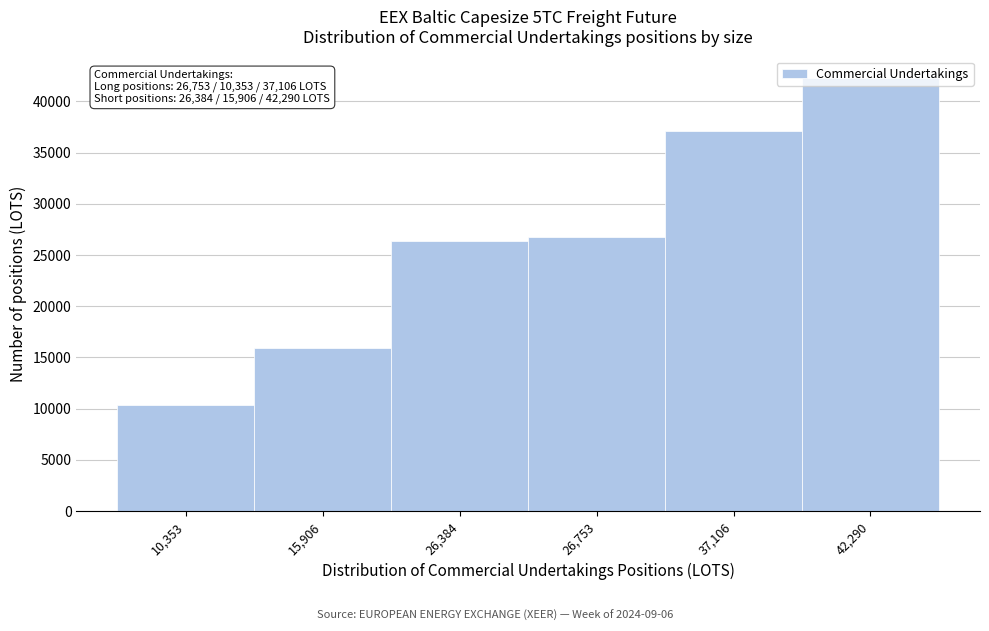

What is the label of the 5th bar from the left?

37,106